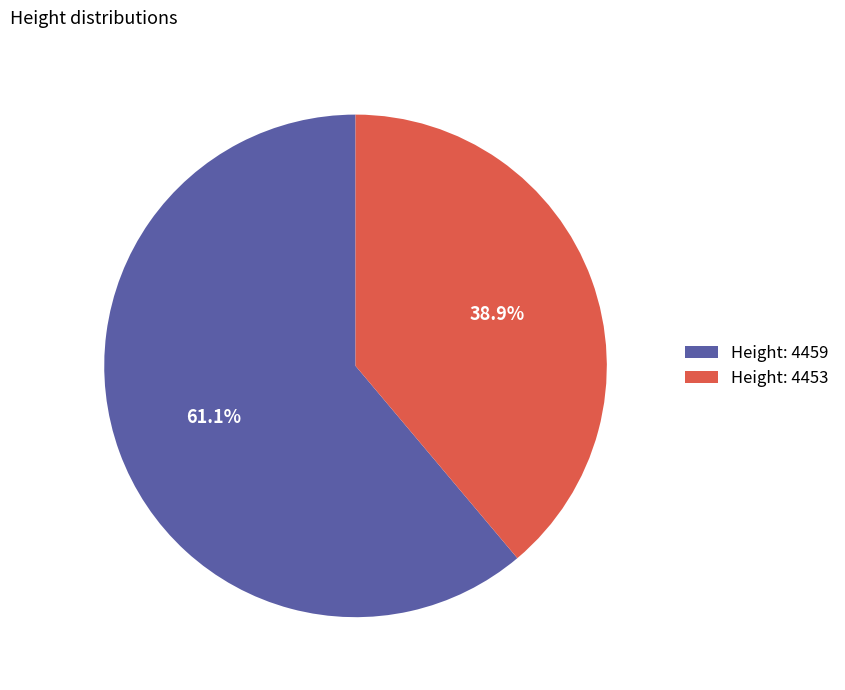

How many slices are in this pie chart?

2